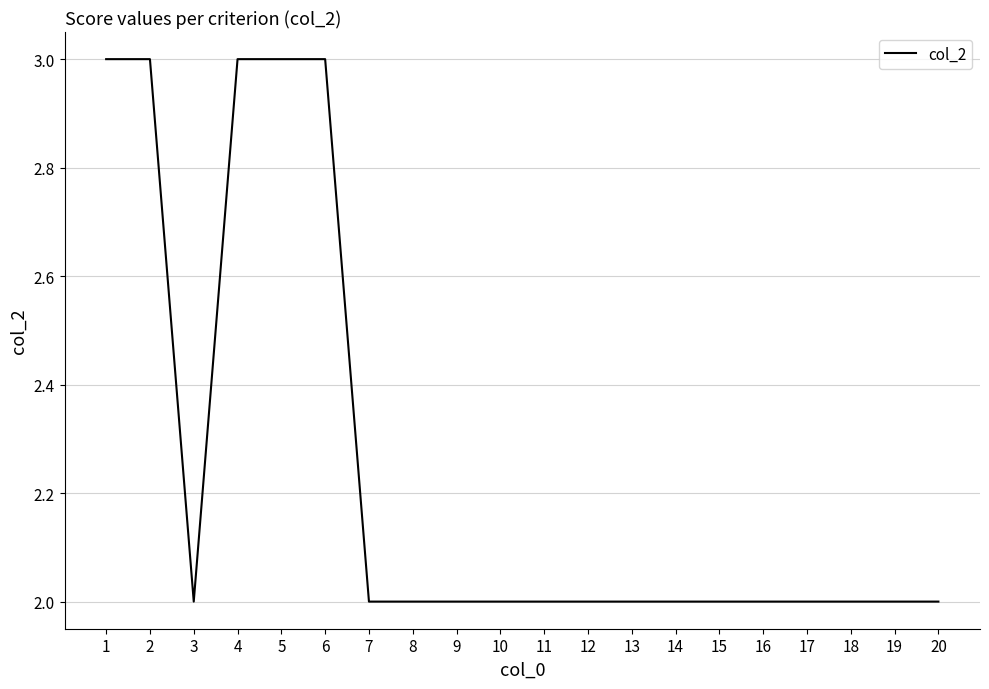

True or false: the data shows 5 at 5.

False